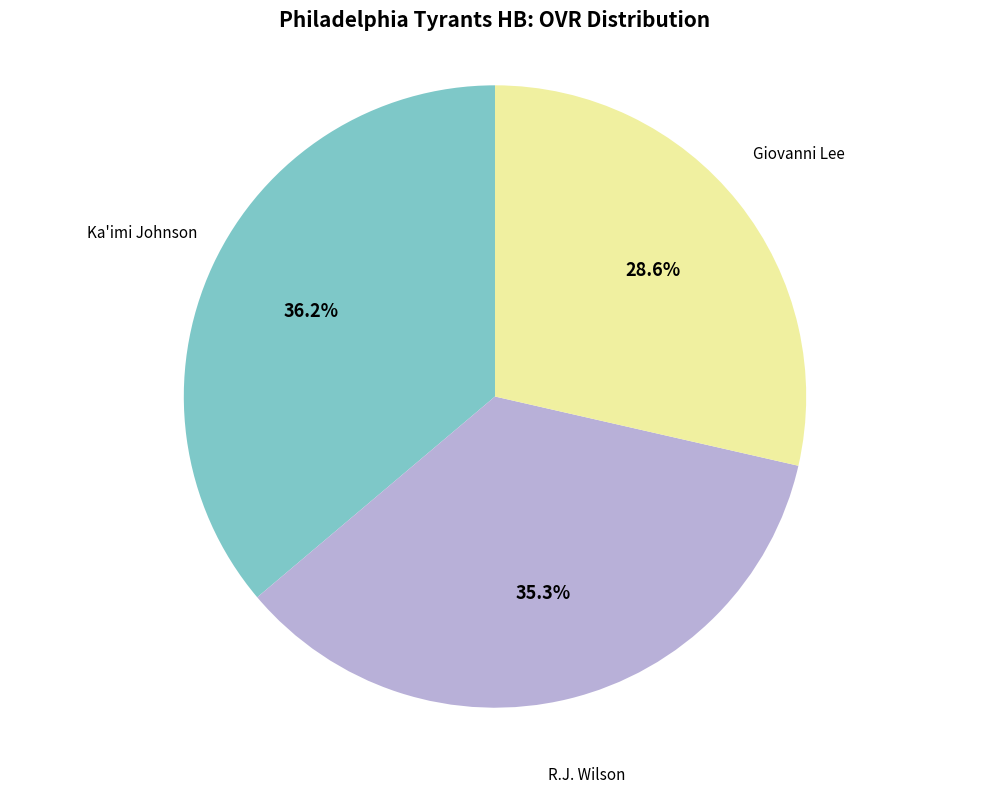

Does Ka'imi Johnson account for over 50% of the chart?

No